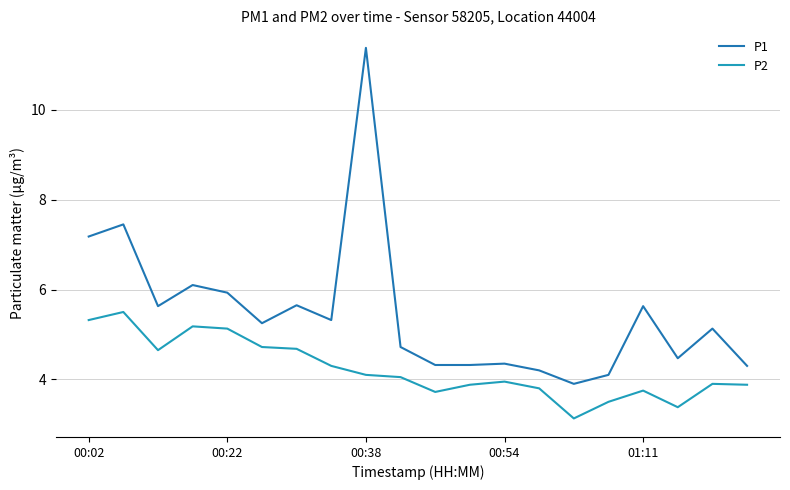

Rank the series by their maximum value, from highest to lowest.

P1, P2